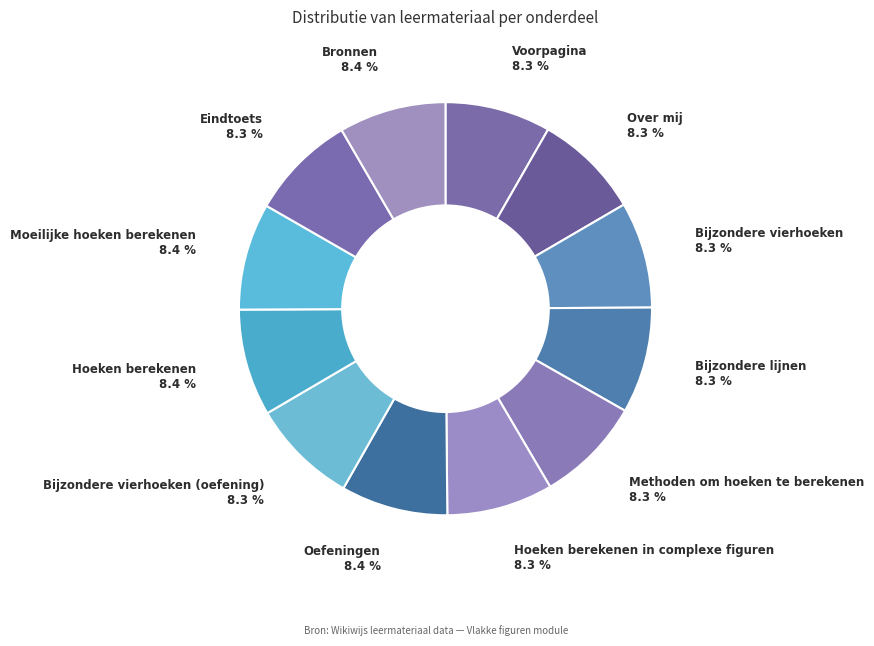

How many segments does this pie chart have?

12